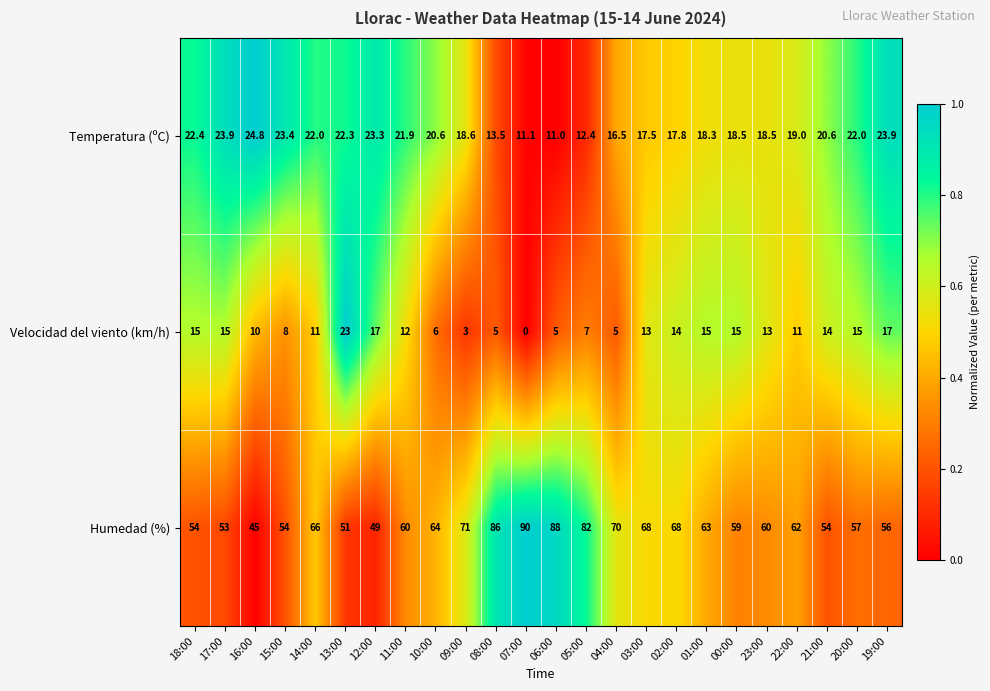

What is the average value of the Temperatura (ºC) series?

19.3